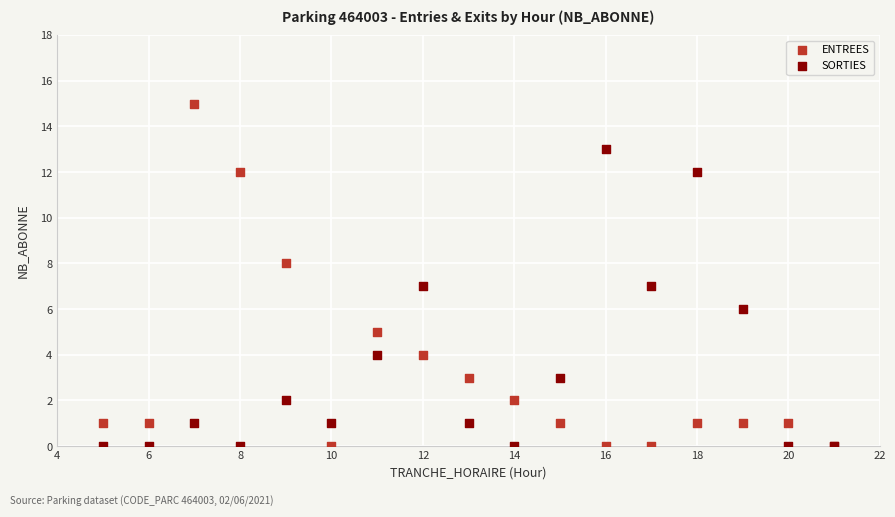

What is the X range (max minus min) for the scatter plot?

16